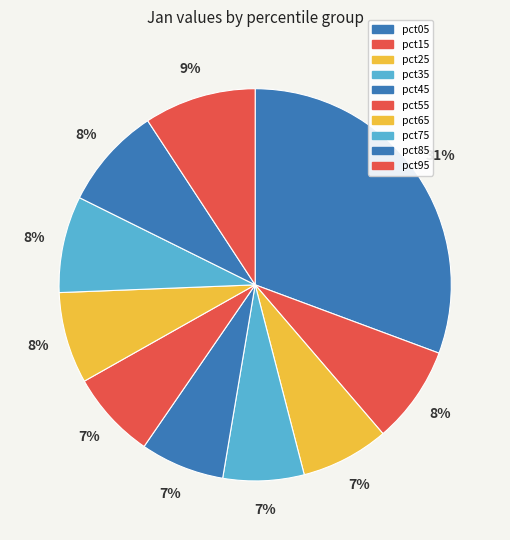

Is it true that pct25 is 7% of the pie?

True